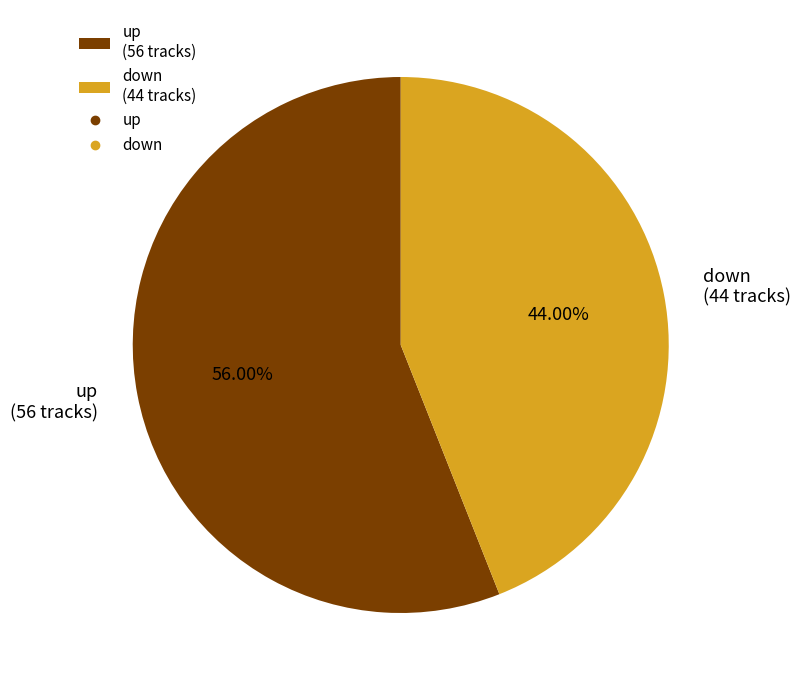

Do down and up together represent more than half of the pie?

Yes